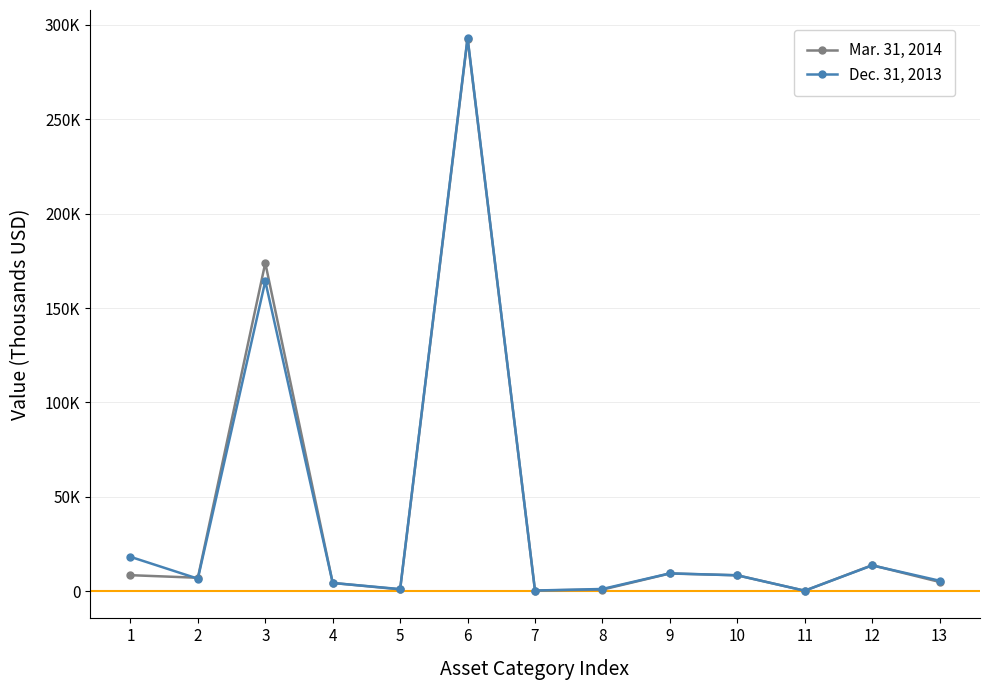

Rank the series at 9 from highest to lowest value.

Dec. 31, 2013, Mar. 31, 2014